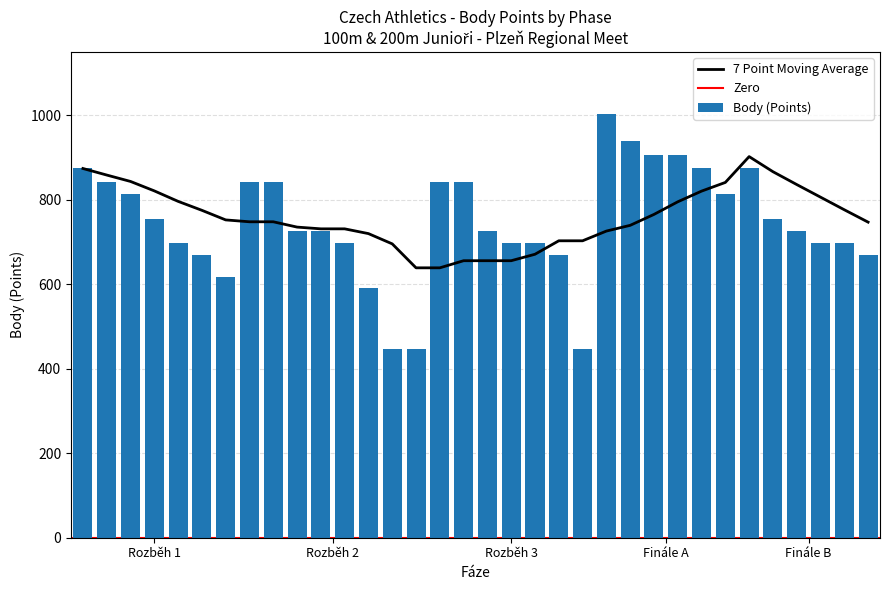

What is the difference between the maximum and minimum values in the Body (Points) series?

558